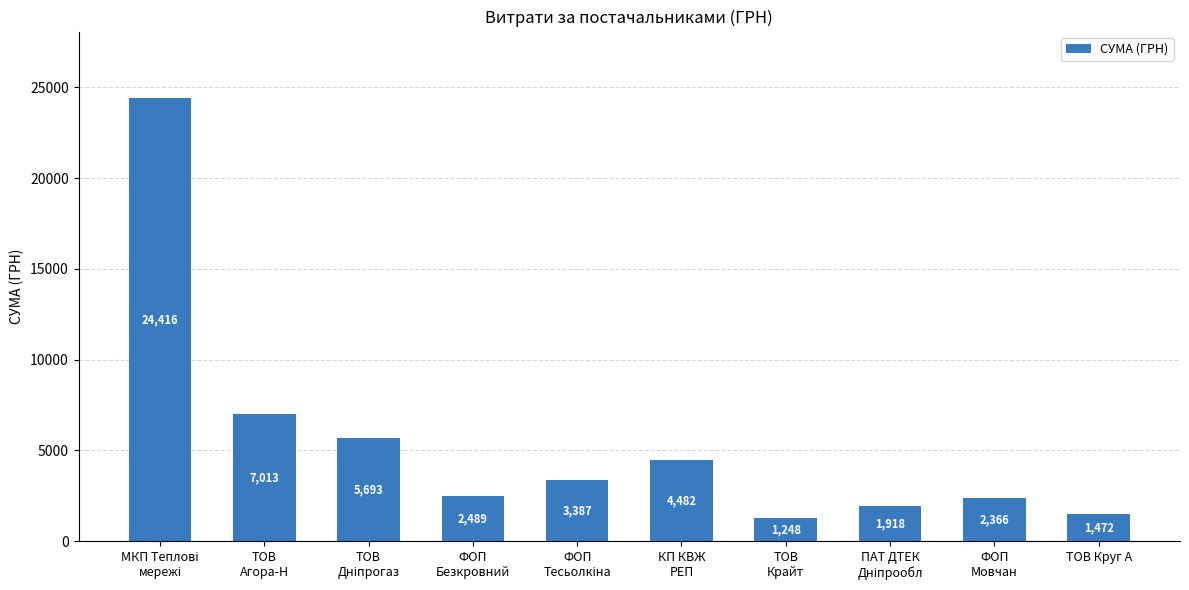

What is the value of the 2nd bar from the left?

7013.0